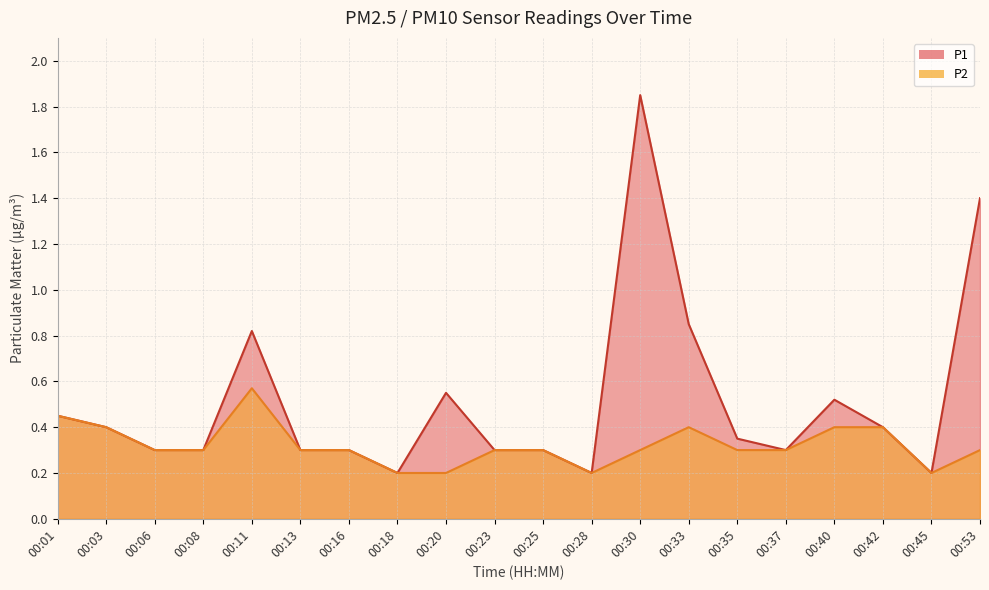

Where is the first local maximum for P2?

00:11